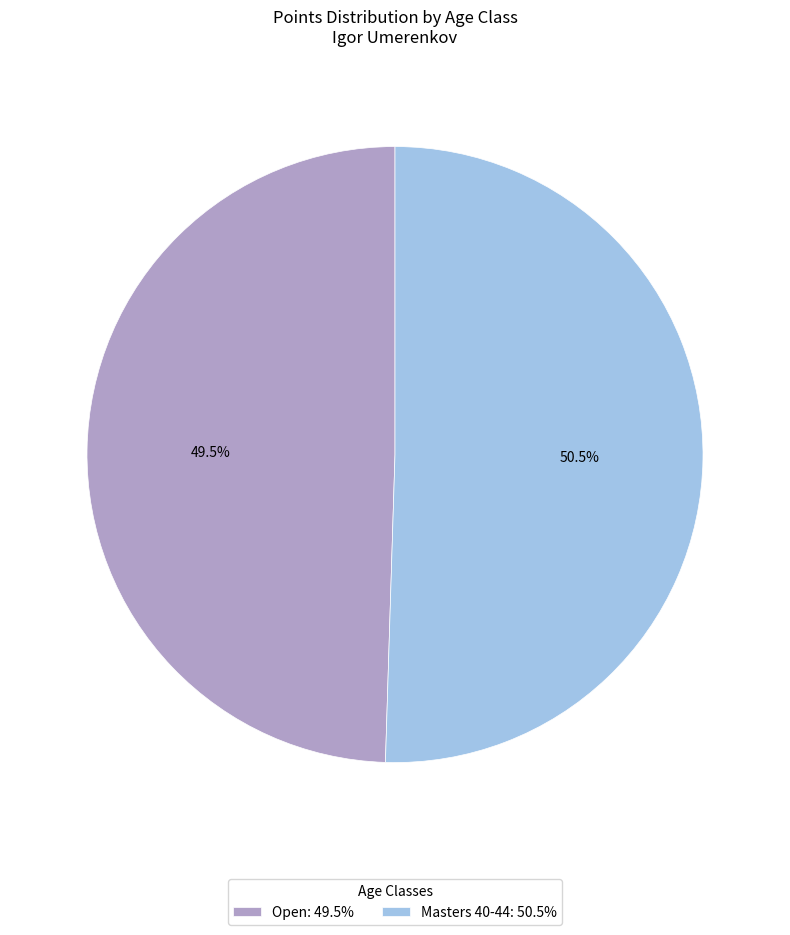

How many segments does this pie chart have?

2